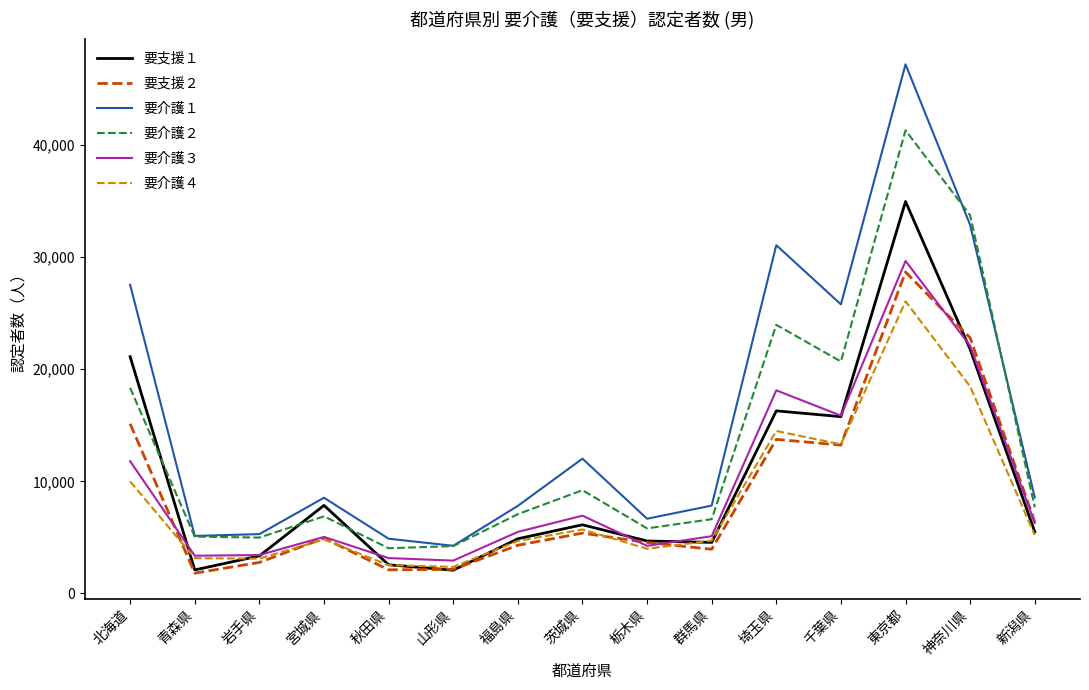

Which series has the largest range (max minus min)?

要介護１